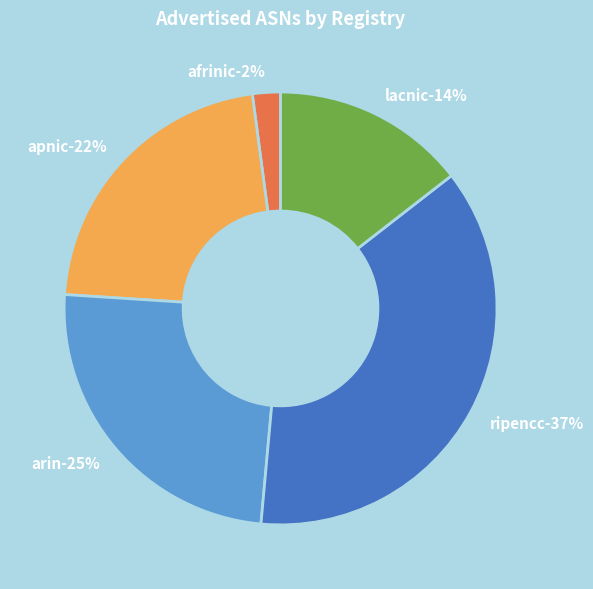

To the nearest percent, what portion does ripencc represent?

37%